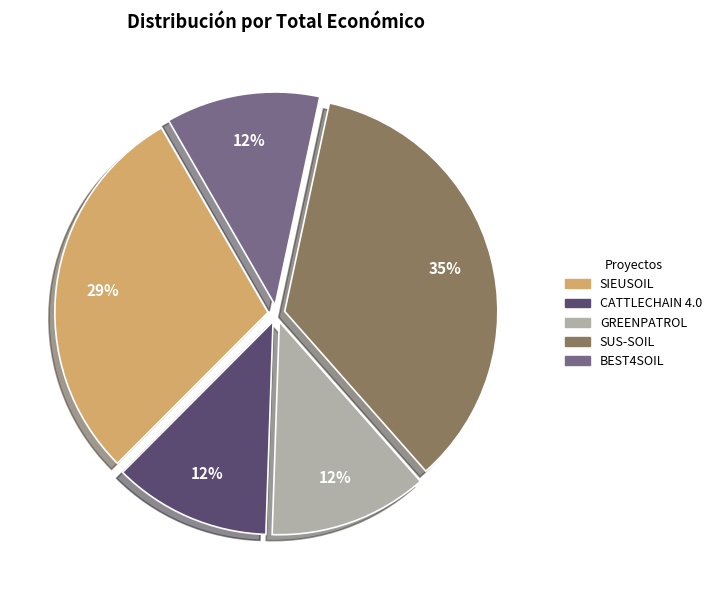

Approximately how many times larger is the value at SUS-SOIL compared to SIEUSOIL?

1.2